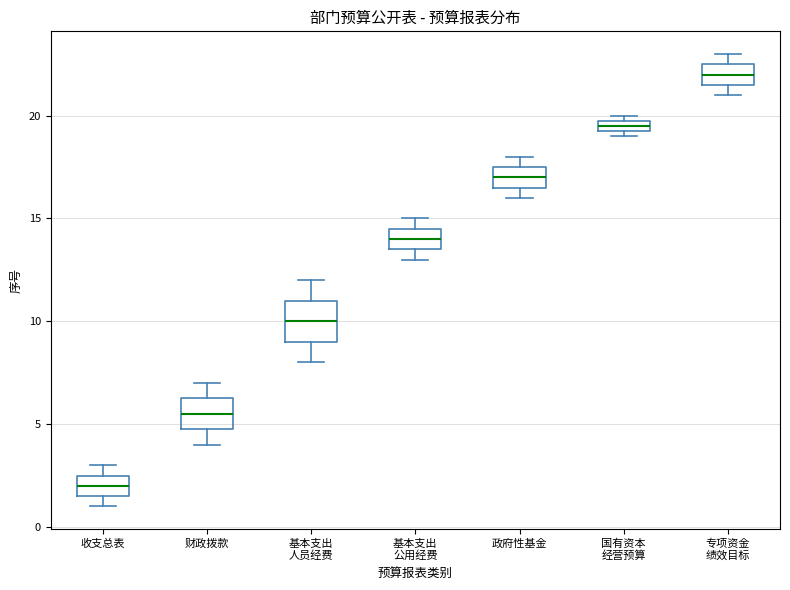

Which box is the tallest, from its lower edge to its upper edge?

基本支出 人员经费